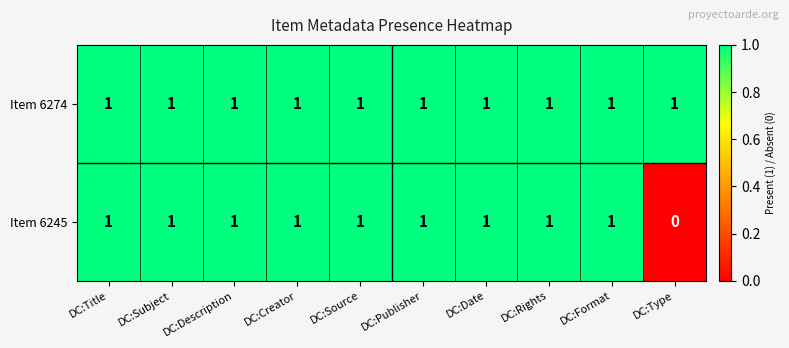

Which series has the largest range (max minus min)?

Item 6245